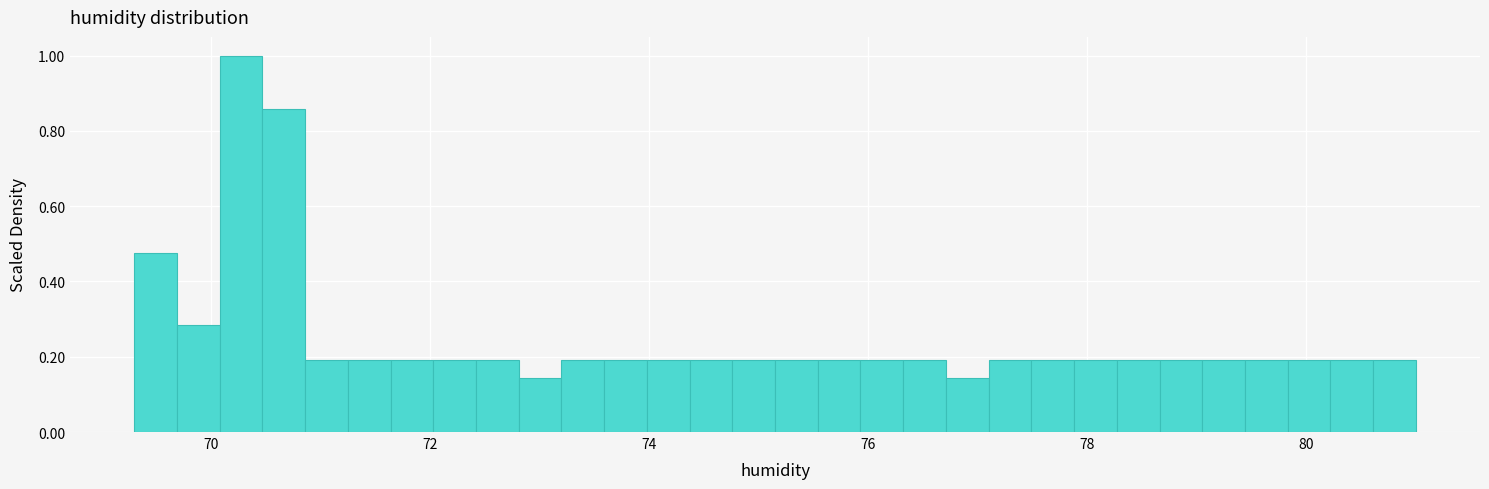

Read against the x-axis, roughly where is the centre of the tallest bar?

70.2